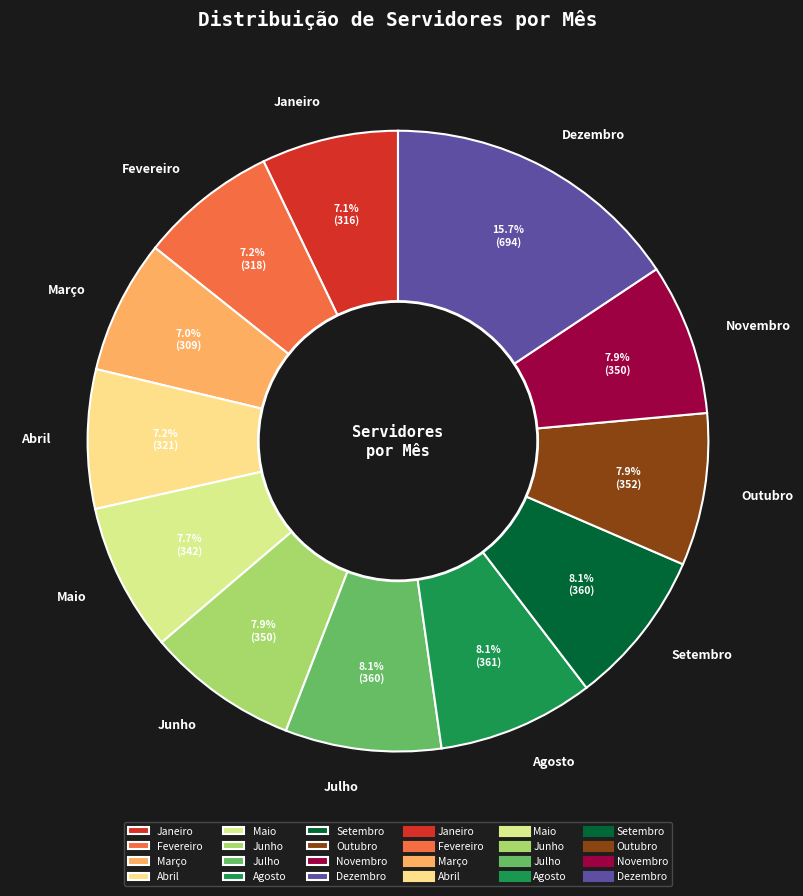

Which slice is the largest?

Dezembro